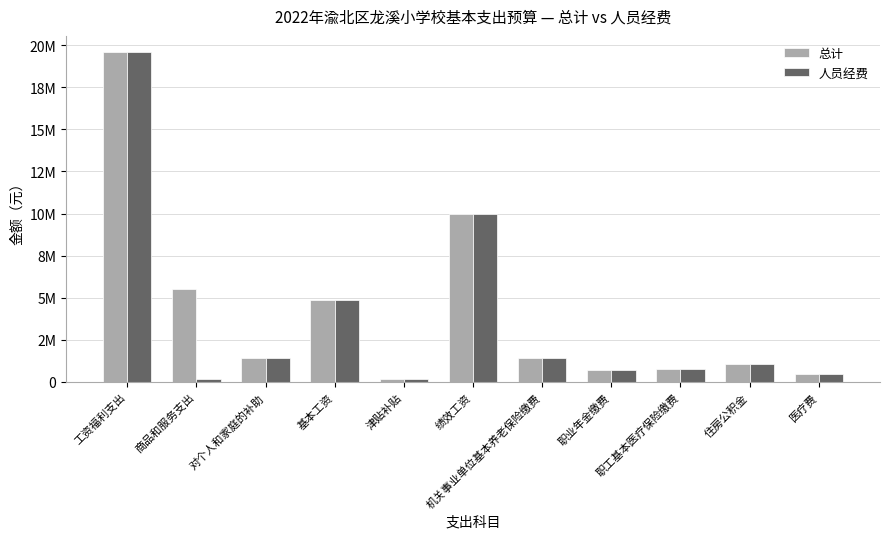

At which category does the chart reach its peak across all series?

工资福利支出